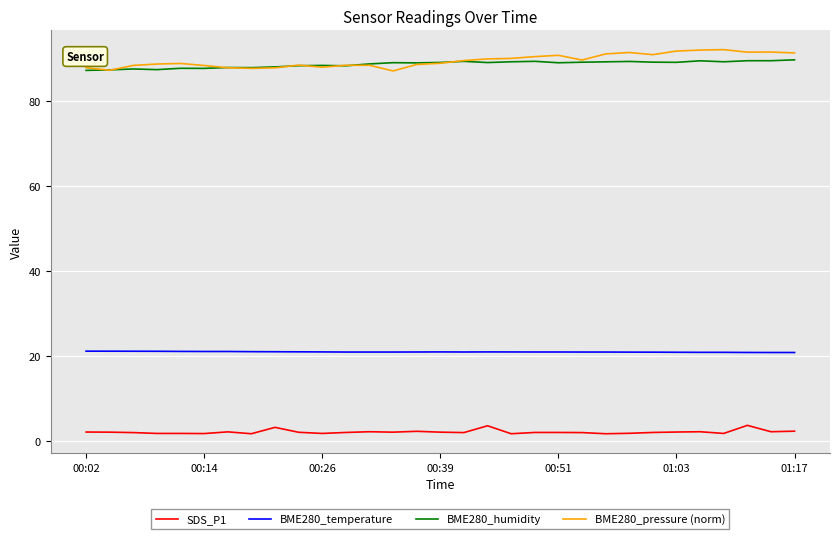

What is the highest value of the BME280_temperature series?

21.1